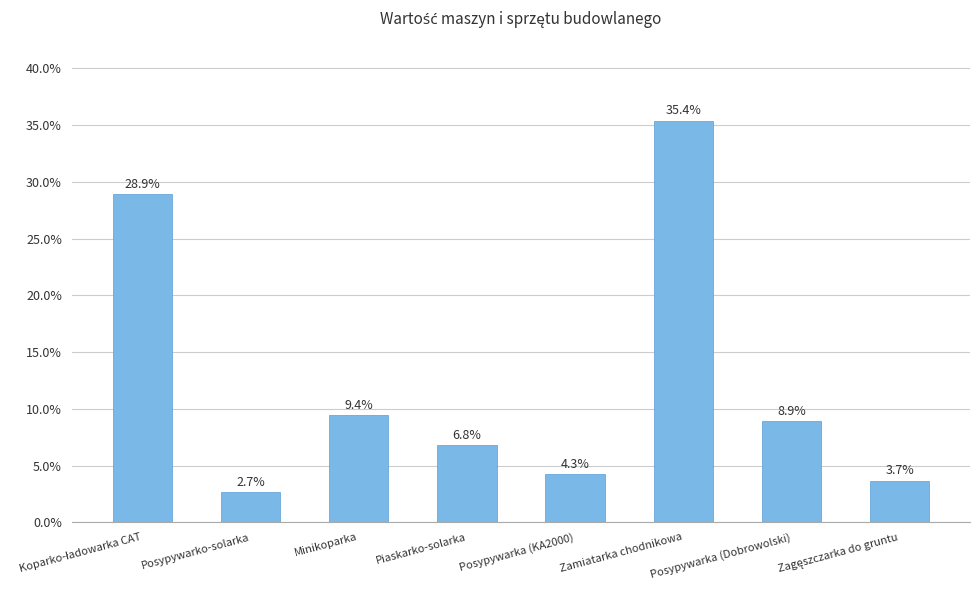

Which label corresponds to the largest value in the chart?

Zamiatarka chodnikowa